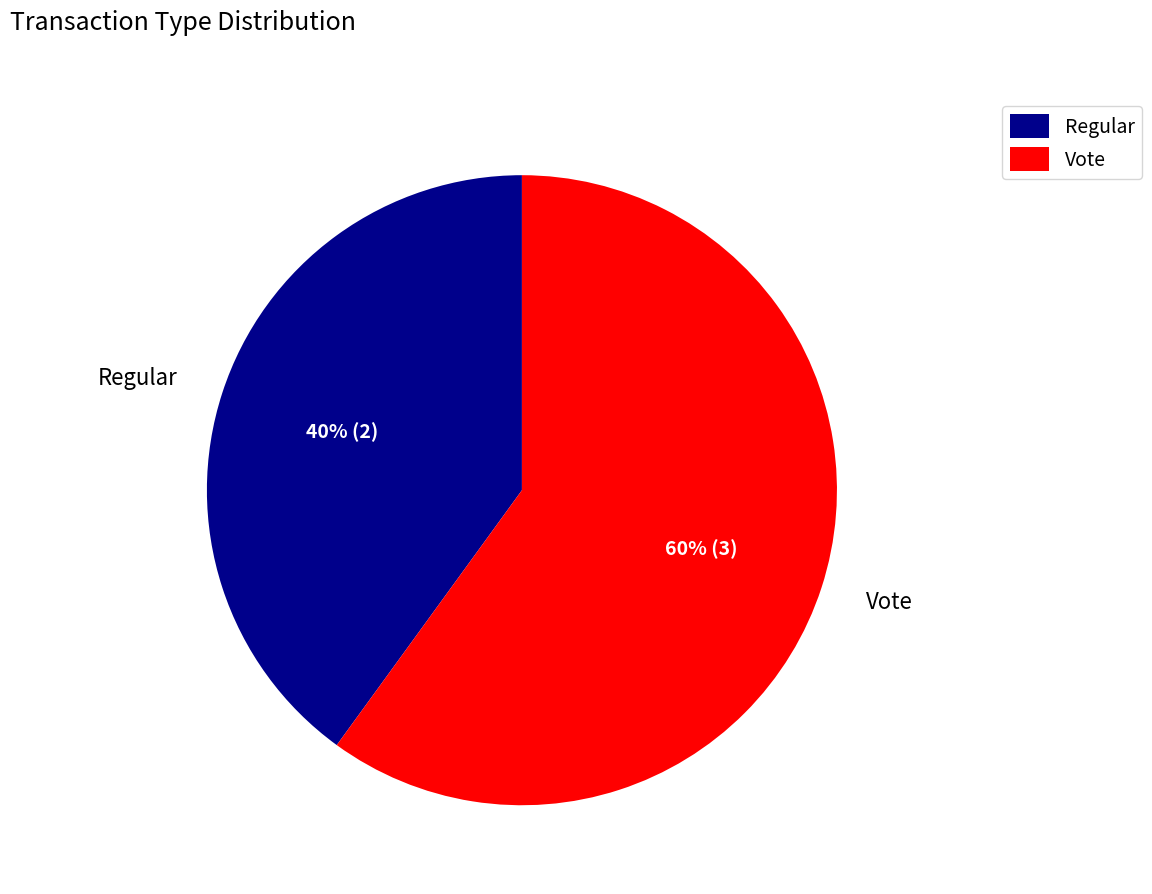

True or false: Regular accounts for 28% of the total.

False